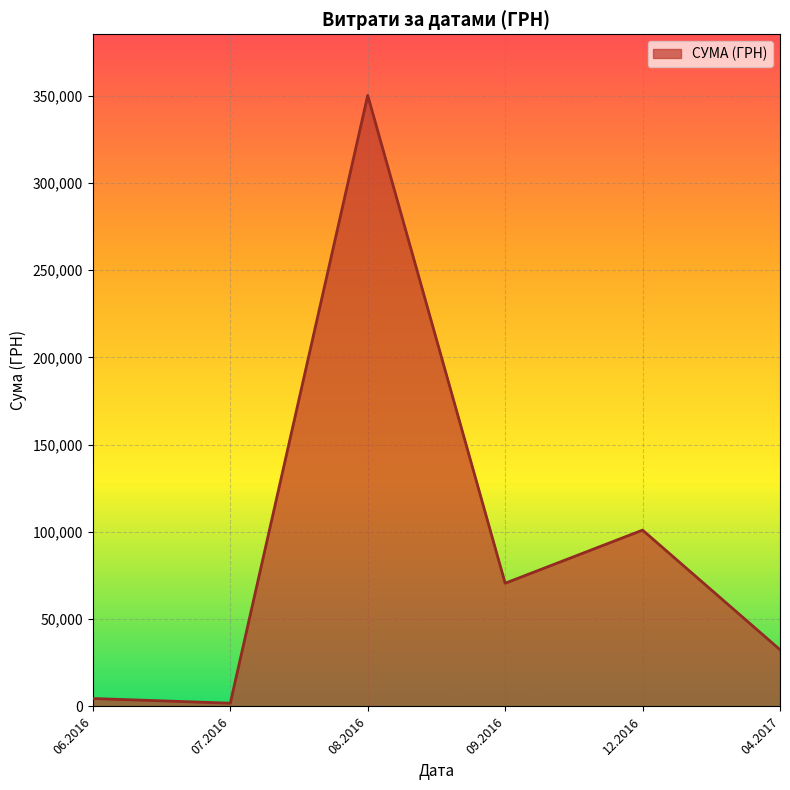

The value at 04.2017 is 32511.6. True or false?

True